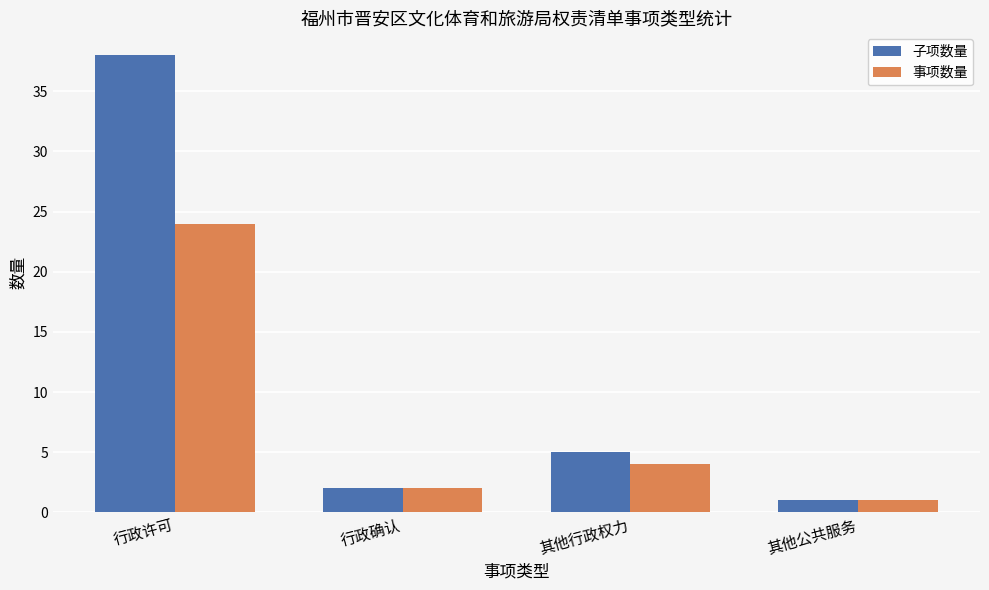

Is the value of 事项数量 at 行政确认 greater than the value of 子项数量 at 行政许可?

No